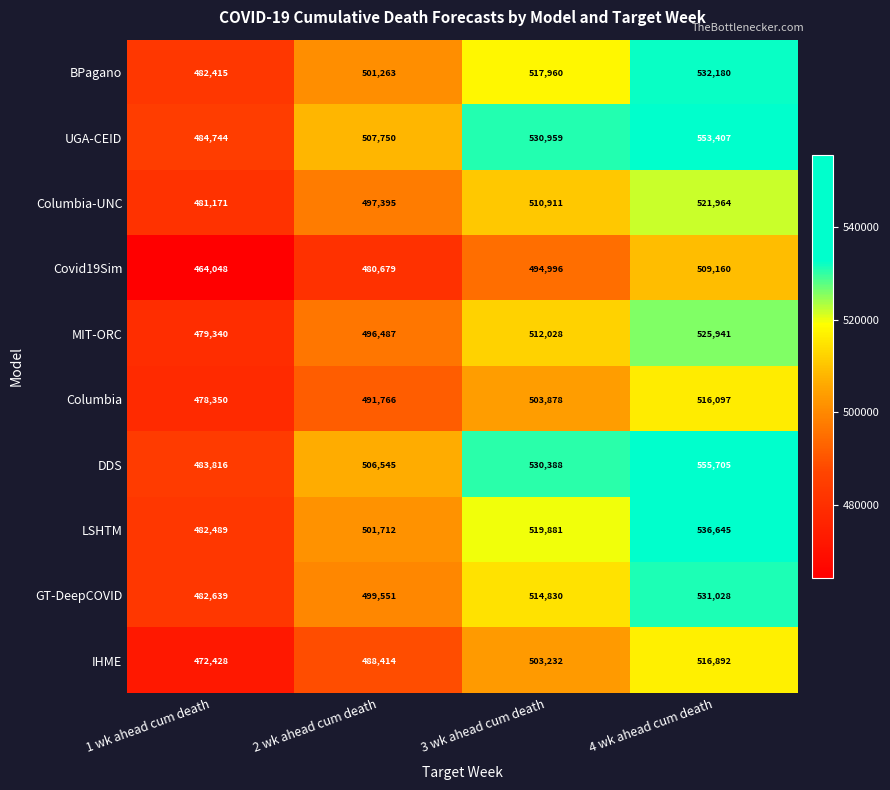

What is the spread (max minus min) of values at 2 wk ahead cum death?

27071